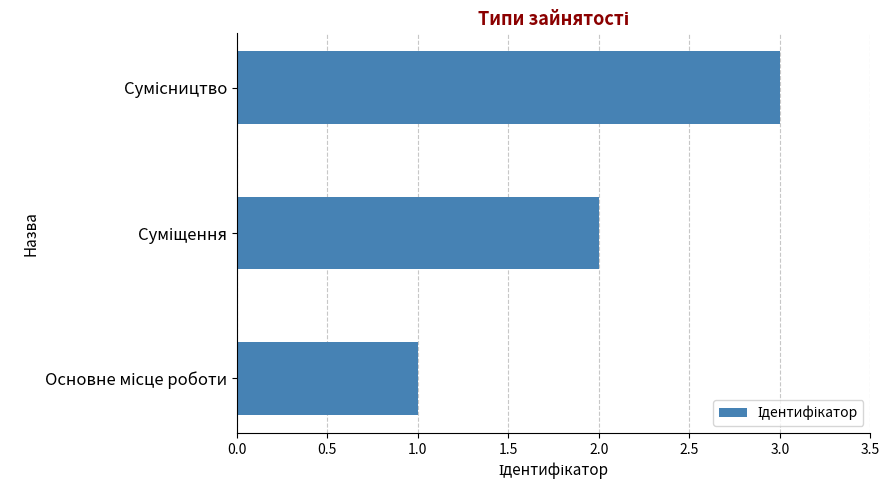

What is the maximum value shown in the chart?

3